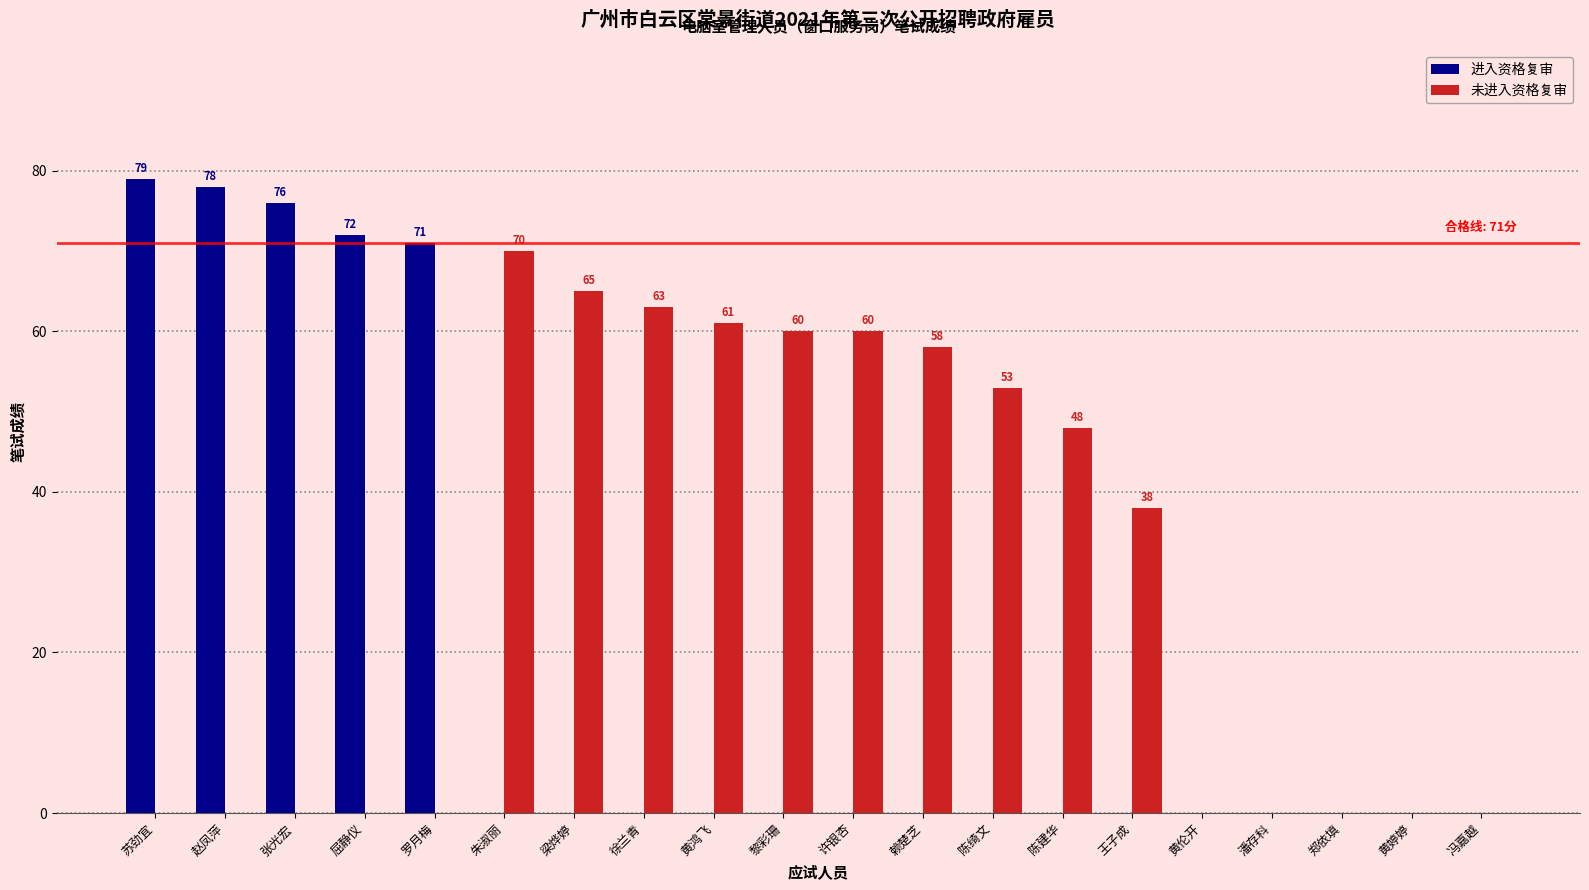

What is the total value across all series at 朱淑丽?

70